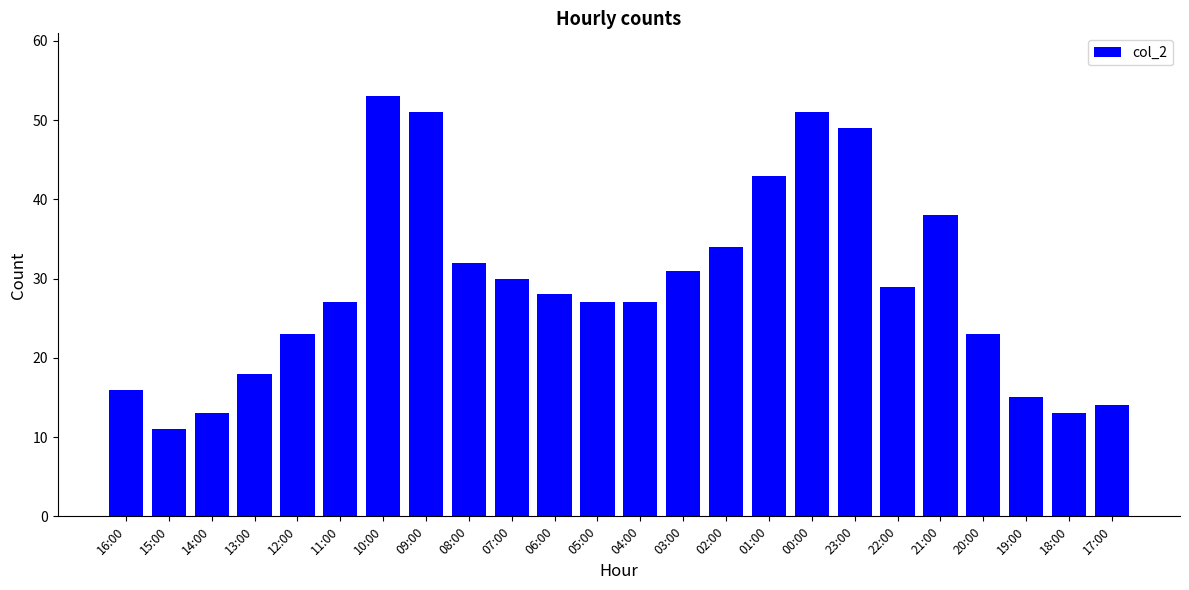

Which has a higher value, 04:00 or 20:00?

04:00